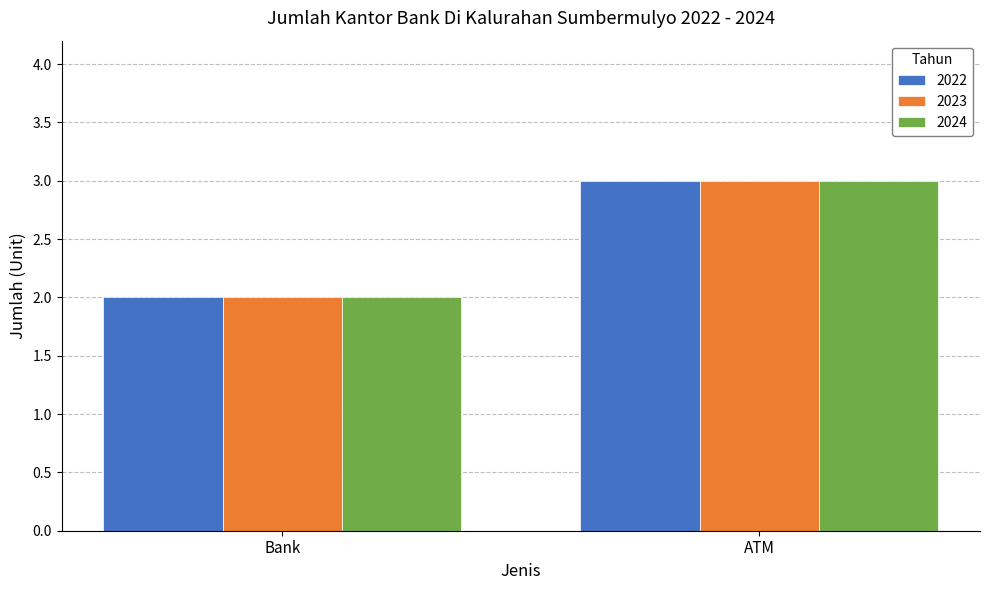

Reading right to left, transcribe all the data shown in this chart.

2022: 3	2
2023: 3	2
2024: 3	2